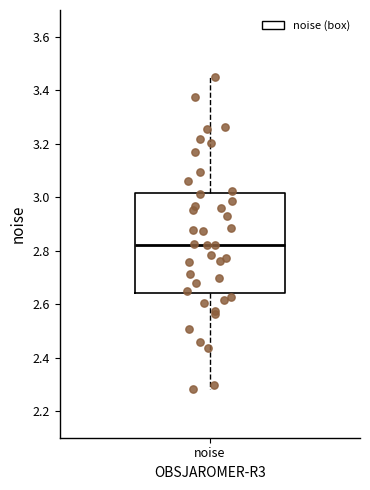

Transcribe this box plot: give where the median line is, the range the box spans, and where the two whiskers end, as read against the y-axis. The values are not printed on the chart, so give them approximately, as read against the axis.

median 2.82, box 2.64 to 3.02, whiskers 2.28 to 3.46